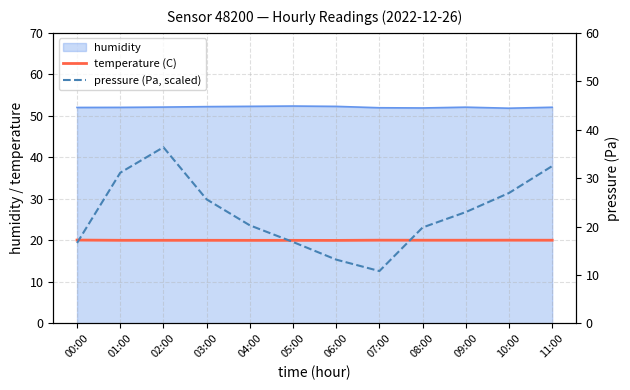

Is it true that pressure (Pa, scaled) equals 20.3 at 04:00?

True